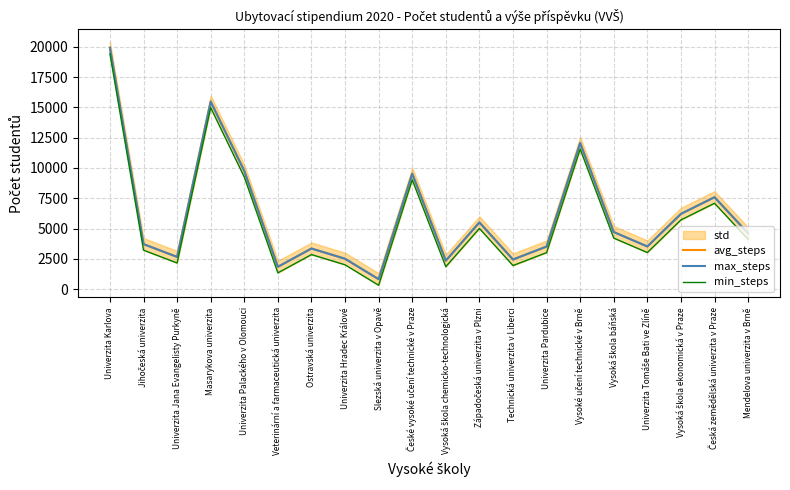

Between Veterinární a farmaceutická univerzita and Vysoká škola chemicko-technologická, which series saw the biggest shift?

avg_steps